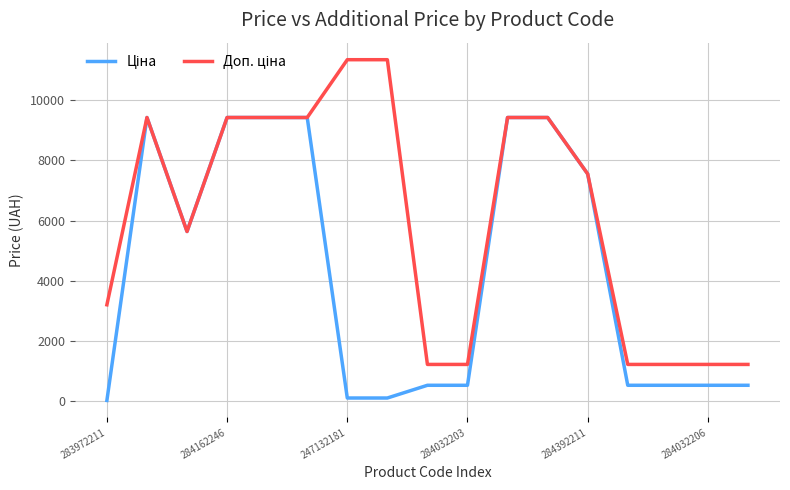

What is the greatest value displayed?

11334.0